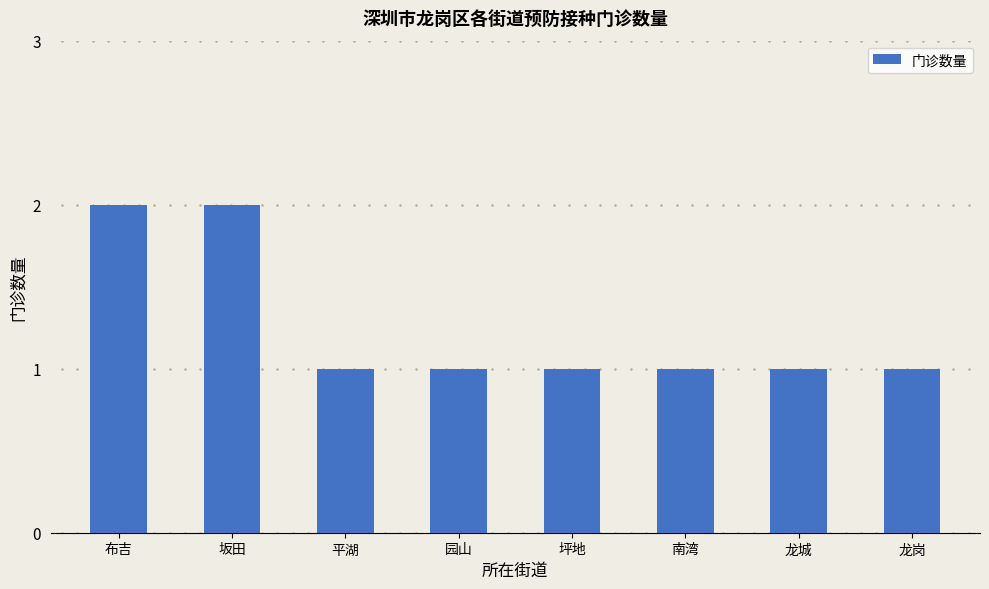

Reading right to left, extract all data points from this chart.

1	1	1	1	1	1	2	2